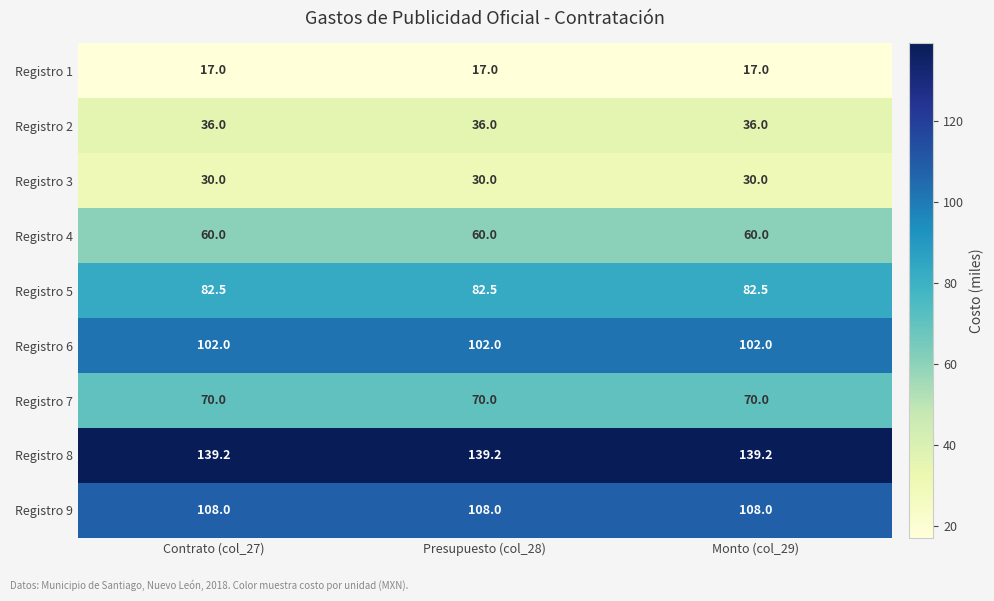

What is the sum of the Registro 7 values at Monto (col_29) and Contrato (col_27)?

140.0